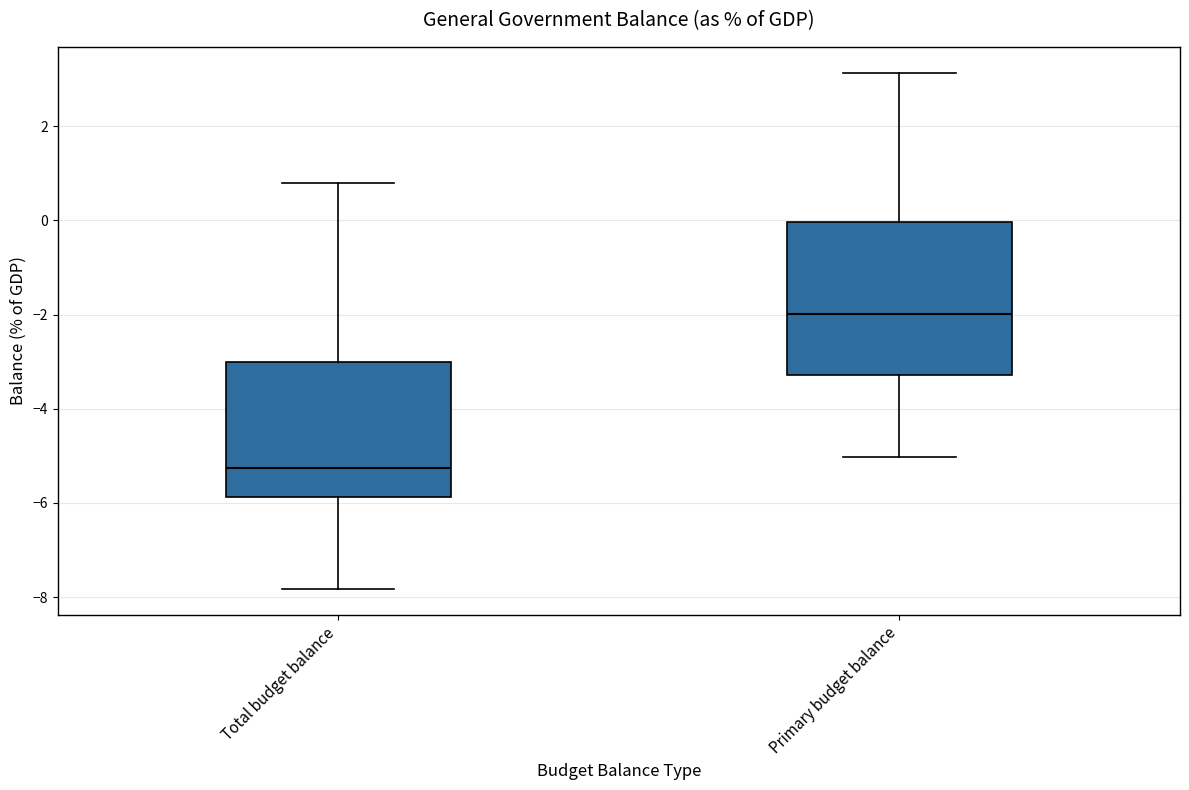

Which box is the tallest, from its lower edge to its upper edge?

Primary budget balance